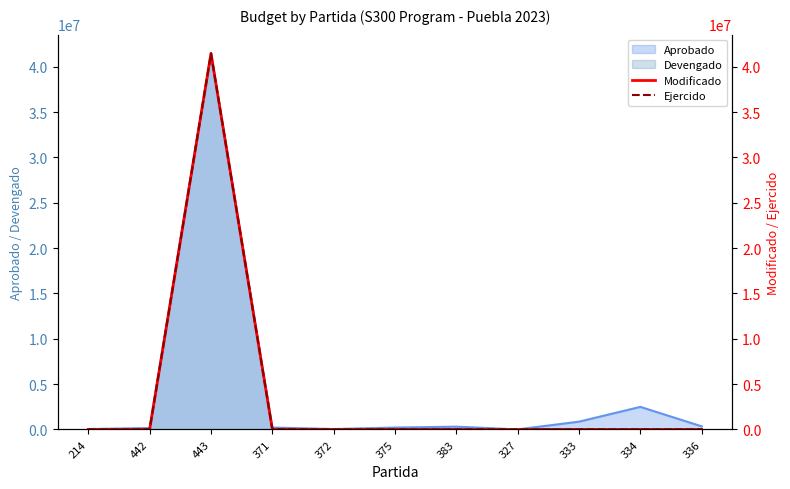

What position from the left is 214?

1